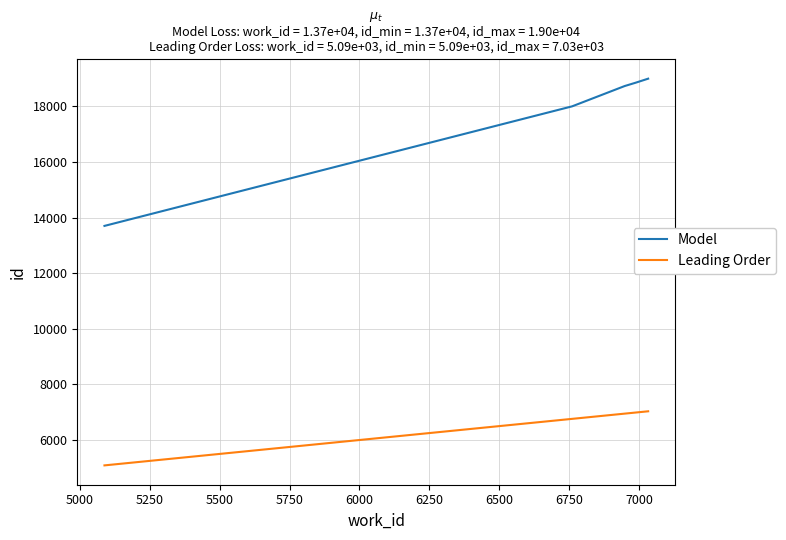

What is the minimum value for Model?

13699